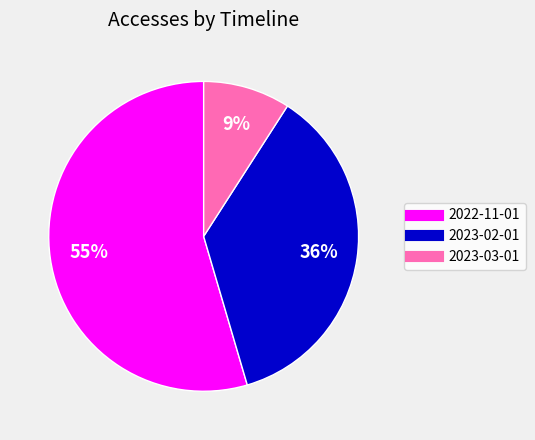

How many segments does this pie chart have?

3